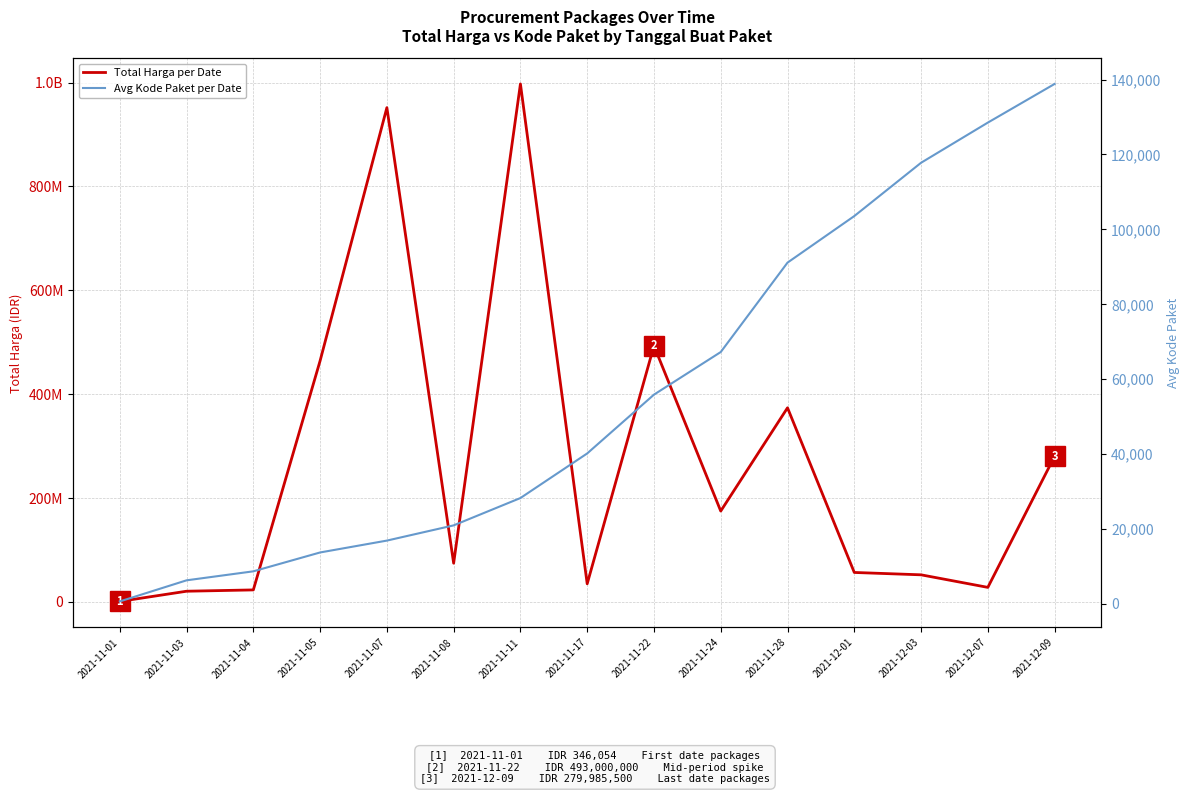

Which series has the largest range (max minus min)?

Total Harga per Date